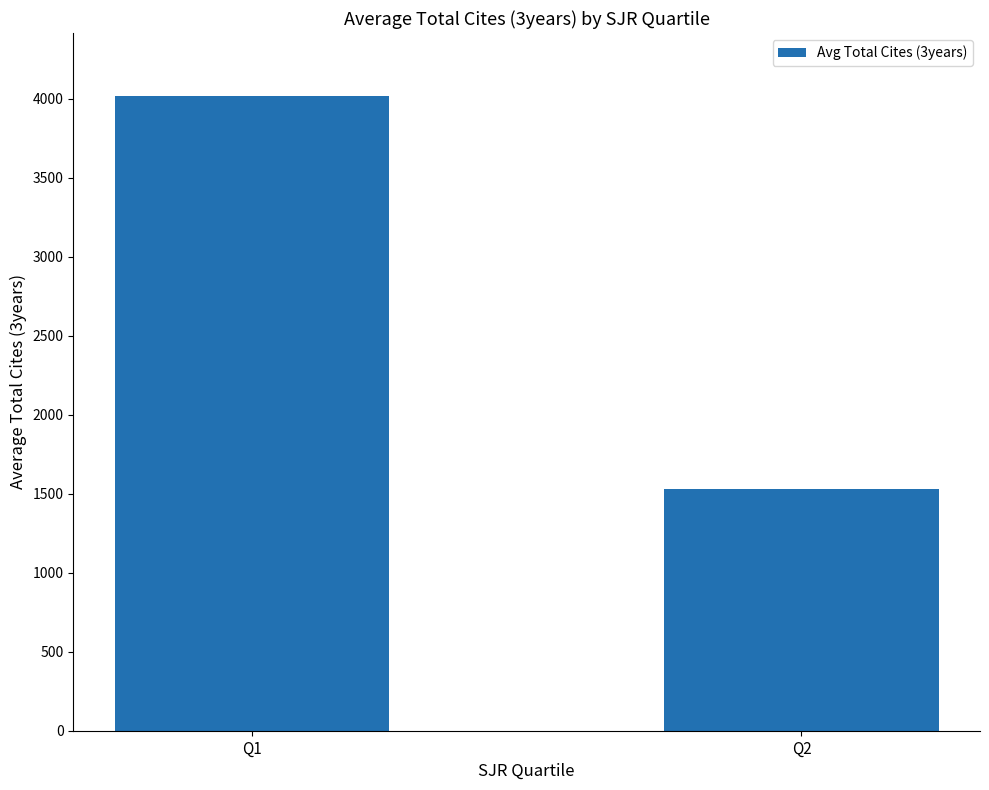

Rank the categories by value from highest to lowest.

Q1, Q2